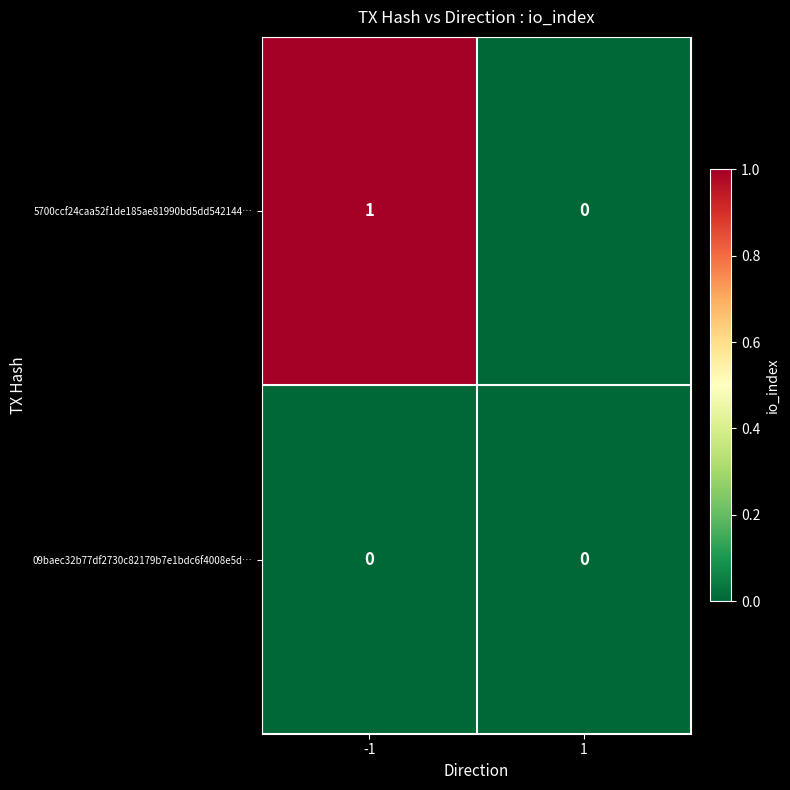

At which category is the sum across all series the highest?

-1